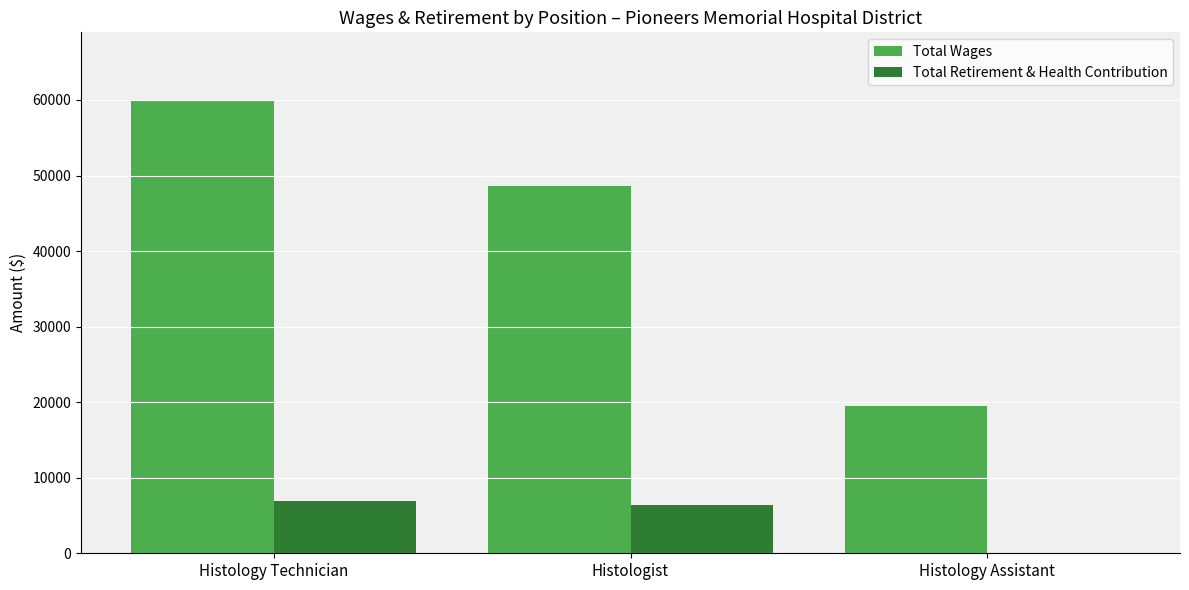

Which series has the largest total across all categories?

Total Wages